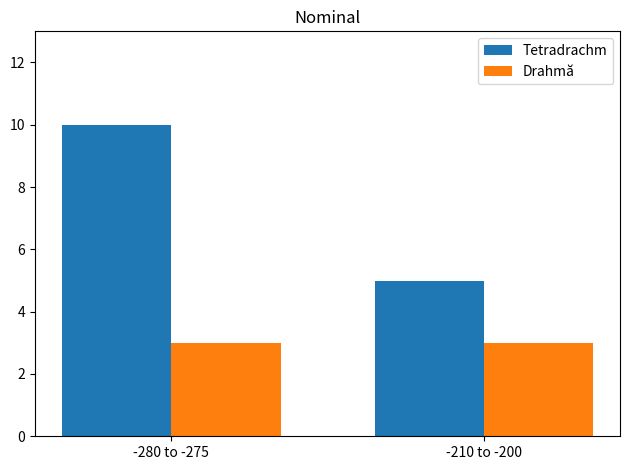

Reading left to right, list all the values displayed in this chart.

Tetradrachm: 10	5
Drahmă: 3	3